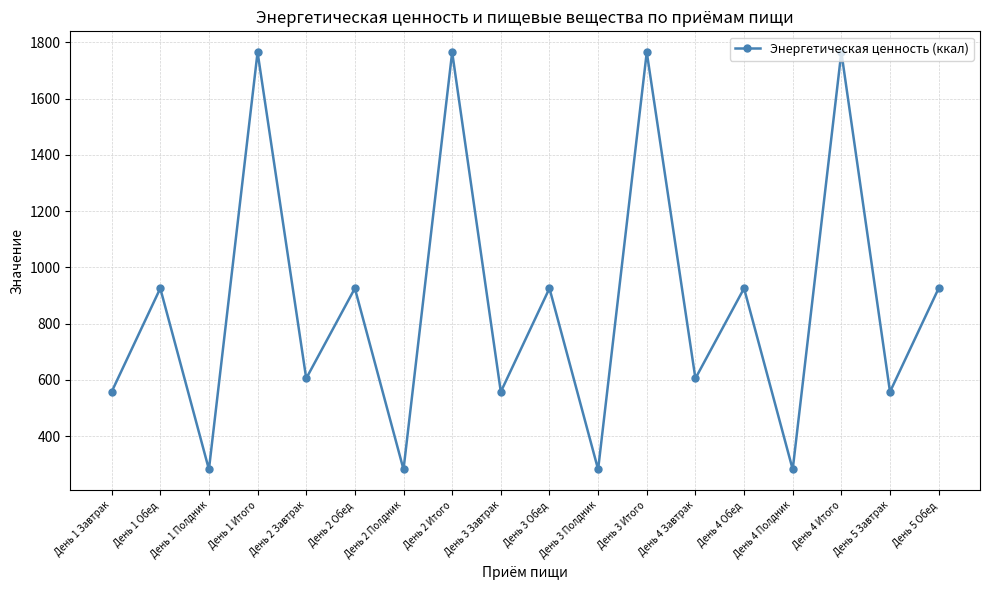

True or false: there are more than 2 points higher than both neighbors.

True